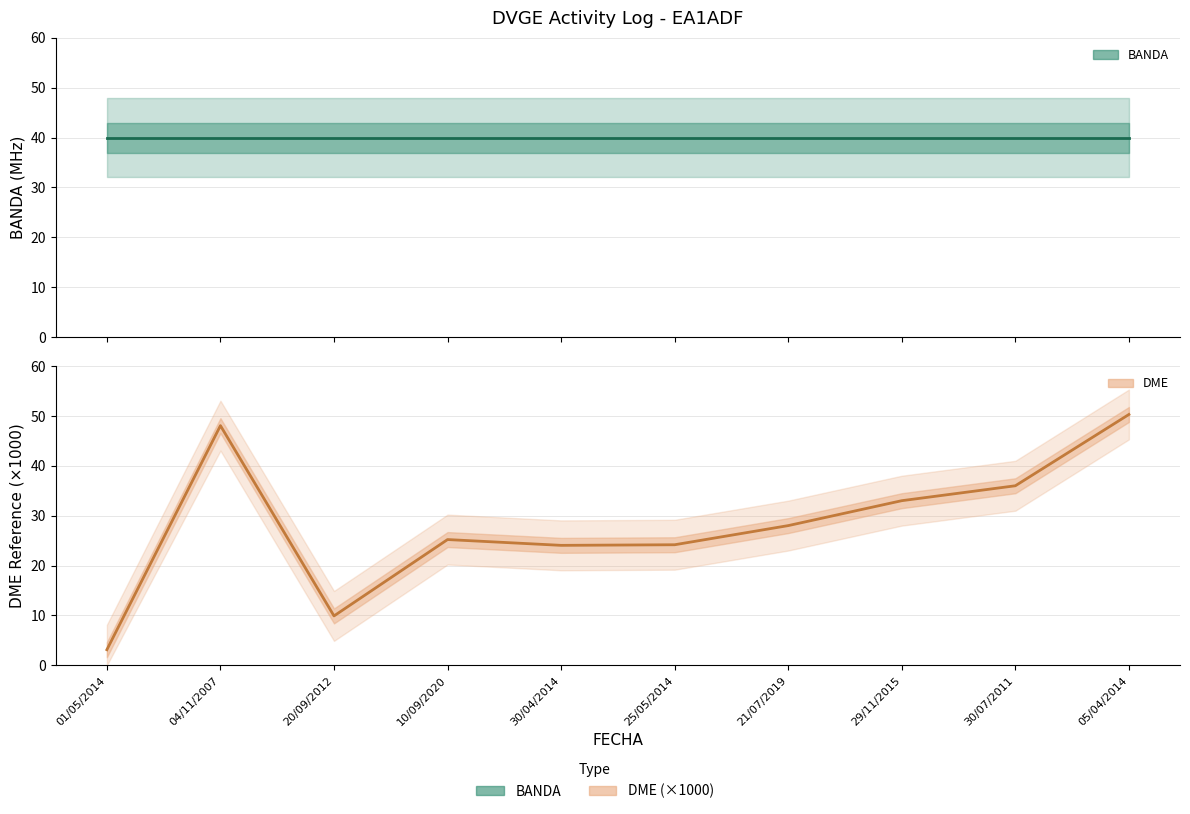

Does the chart have visible grid lines?

Yes